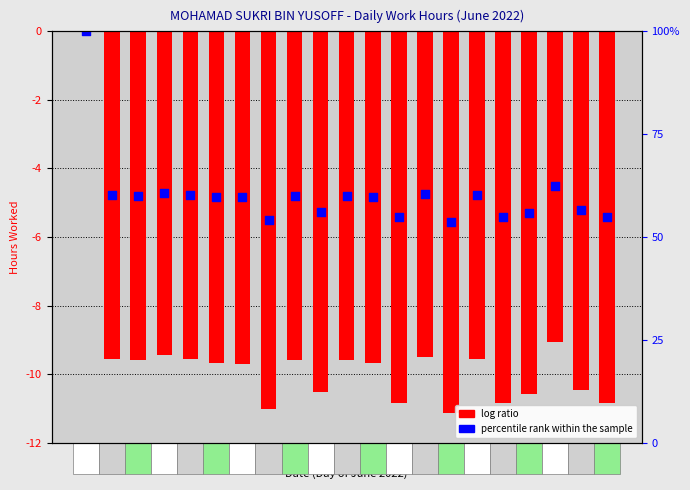

What are all the series names shown in the legend?

log ratio, percentile rank within the sample